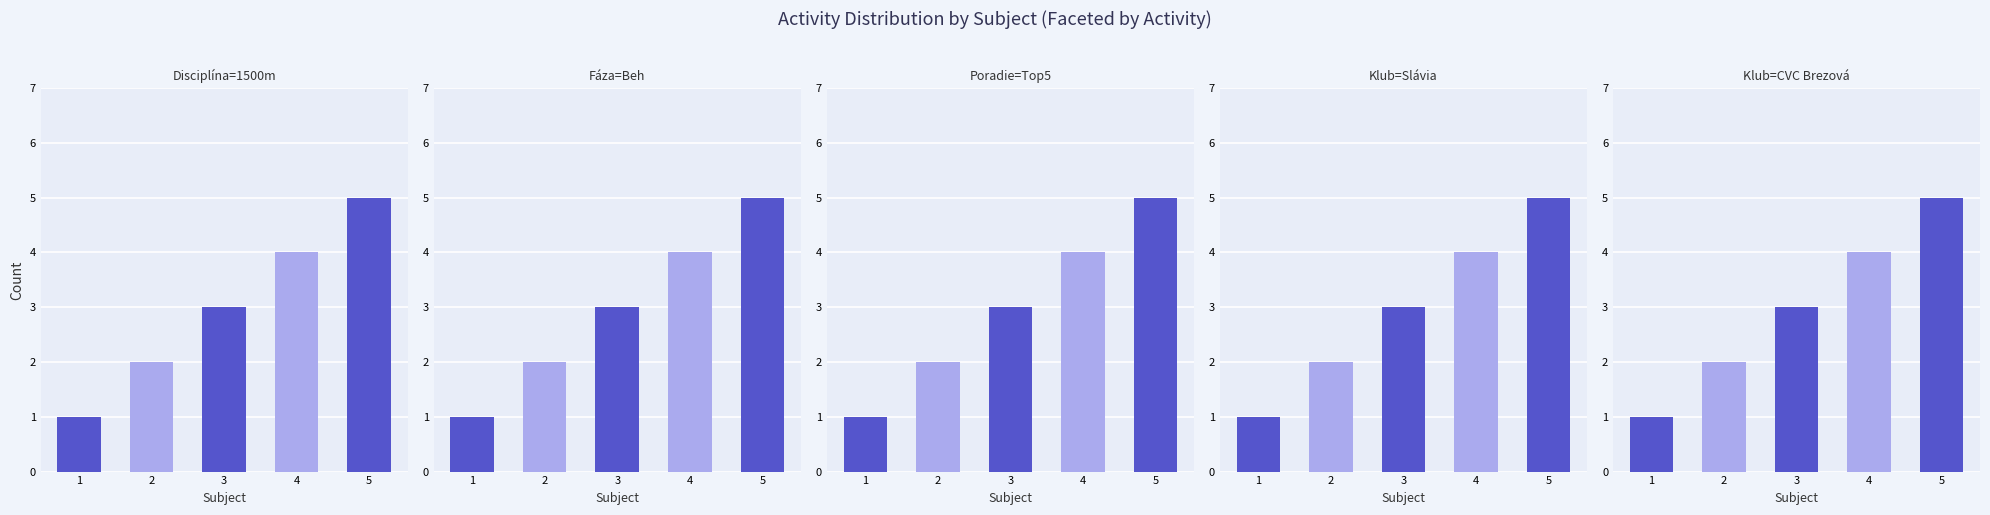

What is the maximum value shown in the chart?

5